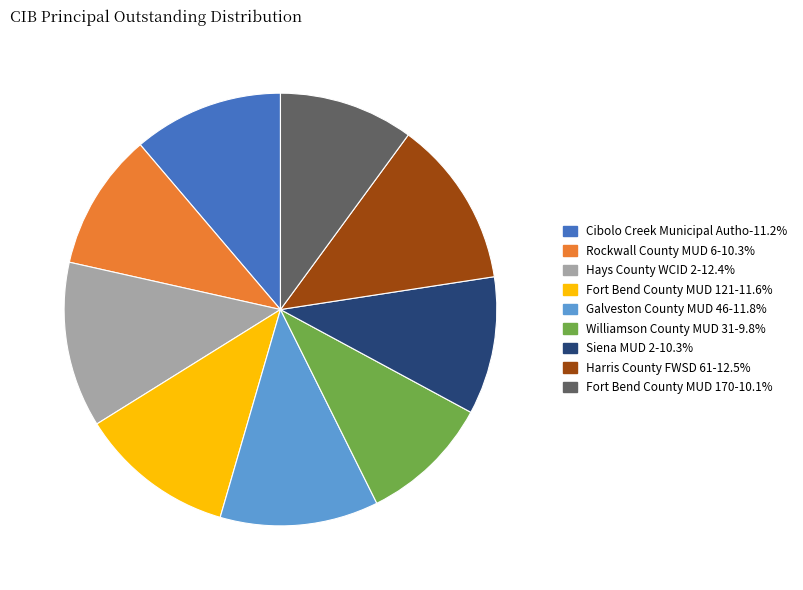

How many slices are in this pie chart?

9